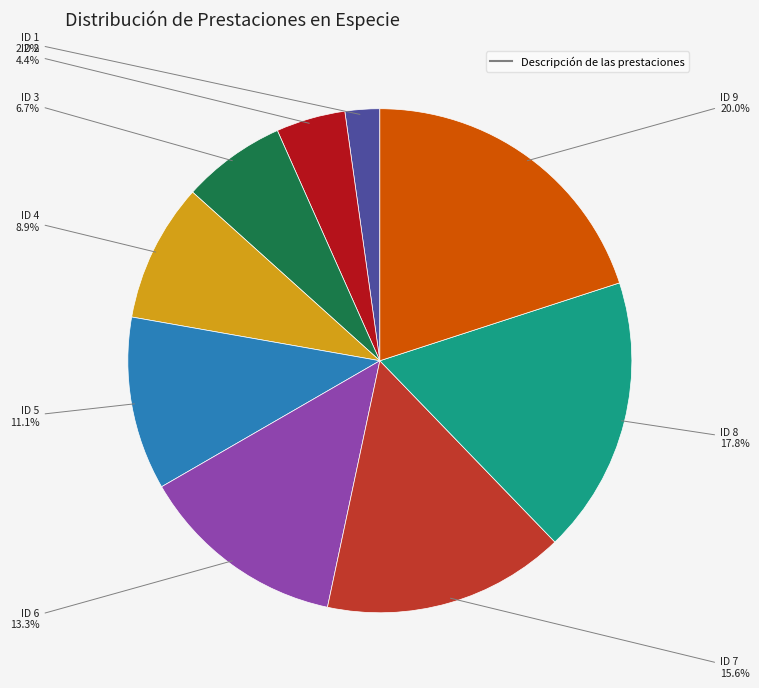

Does any single category account for the majority?

No